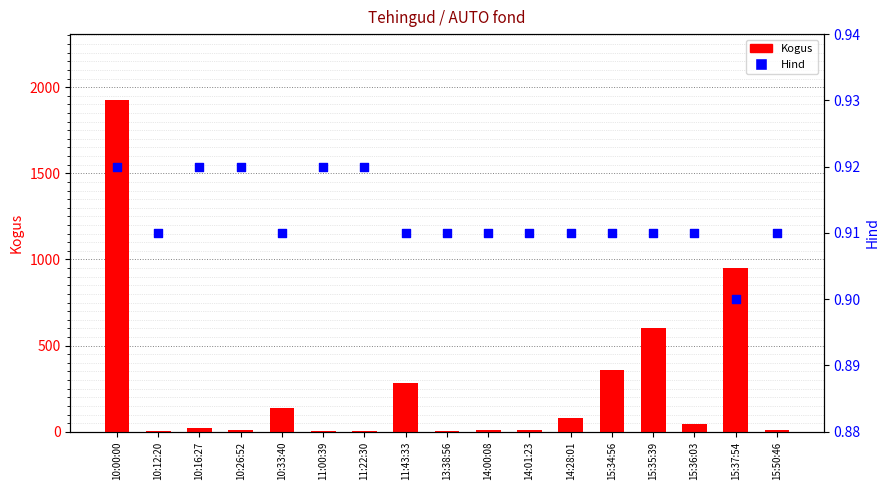

At which category is the sum across all series the highest?

10:00:00